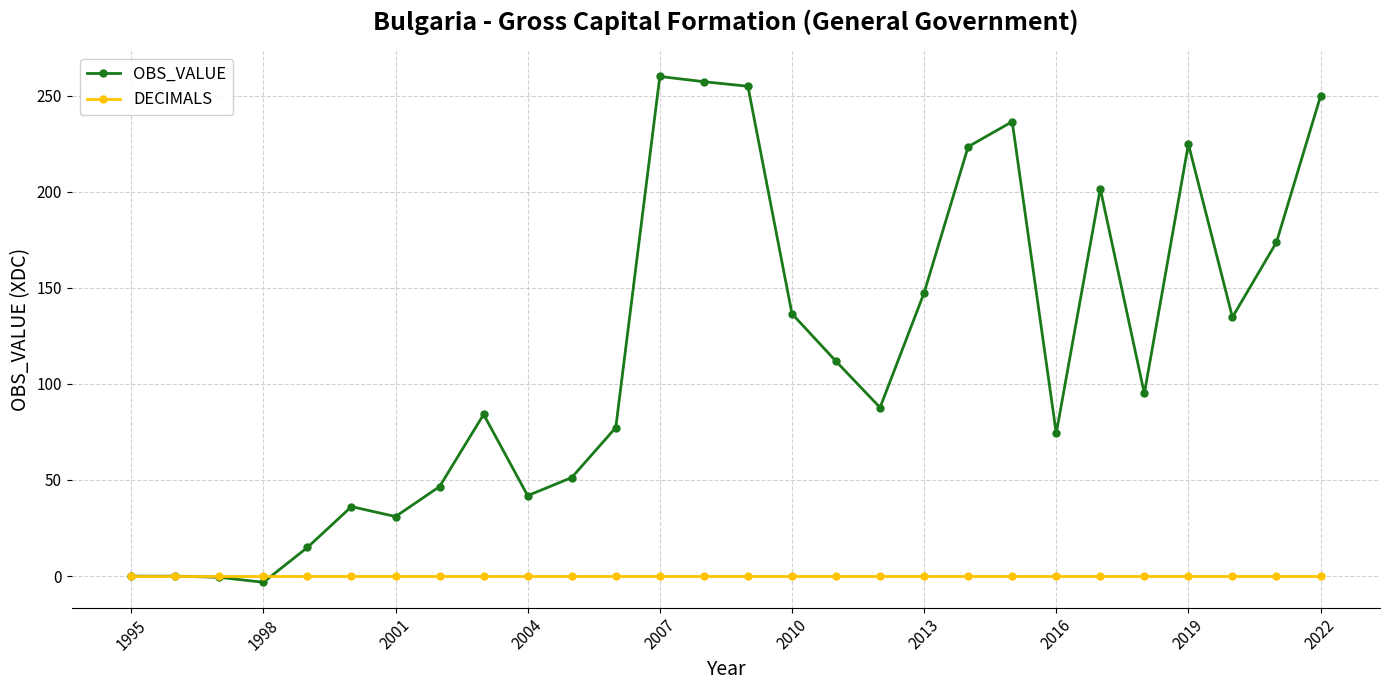

How many categories are shown in the chart?

28